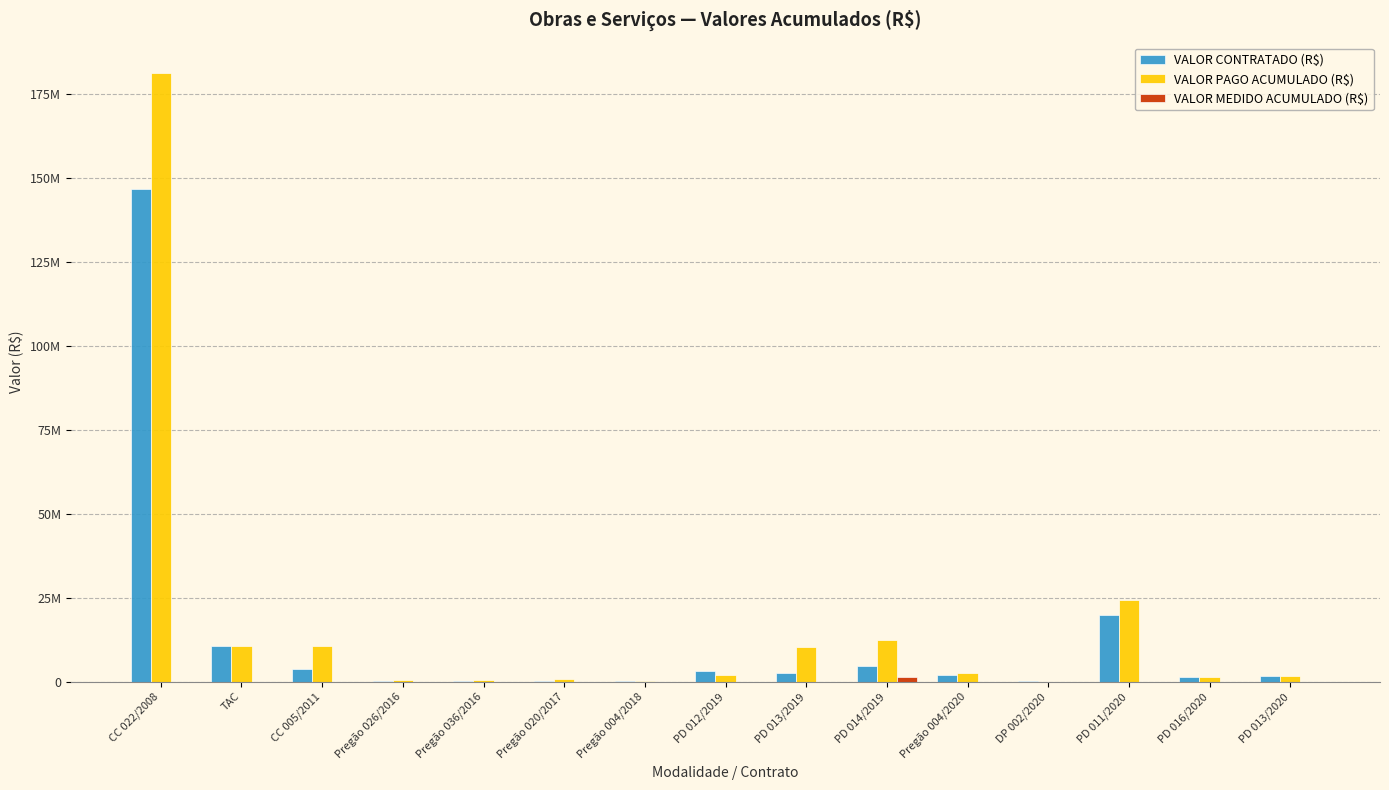

Reading left to right, transcribe all the data shown in this chart.

VALOR CONTRATADO (R$): CC 022/2008=146600155.3	TAC=10567906.2	CC 005/2011=3645492.7	Pregão 026/2016=91700.0	Pregão 036/2016=118666.6	Pregão 020/2017=154587.0	Pregão 004/2018=59700.0	PD 012/2019=3200000.0	PD 013/2019=2490000.0	PD 014/2019=4819000.0	Pregão 004/2020=1989000.0	DP 002/2020=97066.7	PD 011/2020=20000000.0	PD 016/2020=1470000.0	PD 013/2020=1741770.0
VALOR PAGO ACUMULADO (R$): CC 022/2008=181224576.9	TAC=10567906.2	CC 005/2011=10552835.9	Pregão 026/2016=465886.9	Pregão 036/2016=622996.4	Pregão 020/2017=836496.0	Pregão 004/2018=249940.0	PD 012/2019=1916254.6	PD 013/2019=10346843.4	PD 014/2019=12525644.6	Pregão 004/2020=2599596.4	DP 002/2020=0.0	PD 011/2020=24404476.7	PD 016/2020=1534083.0	PD 013/2020=1613862.0
VALOR MEDIDO ACUMULADO (R$): CC 022/2008=0.0	TAC=0.0	CC 005/2011=0.0	Pregão 026/2016=13755.0	Pregão 036/2016=0.0	Pregão 020/2017=27783.1	Pregão 004/2018=9552.0	PD 012/2019=42889.5	PD 013/2019=0.0	PD 014/2019=1429531.8	Pregão 004/2020=0.0	DP 002/2020=0.0	PD 011/2020=0.0	PD 016/2020=0.0	PD 013/2020=0.0